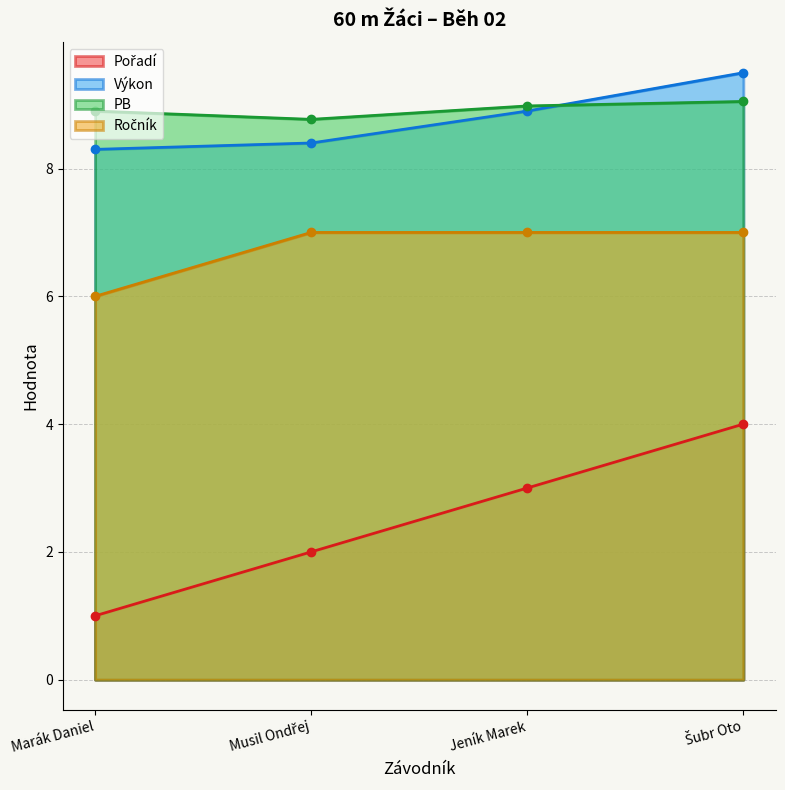

What is the value of the Pořadí (line) point at the 2nd from the left?

2.0